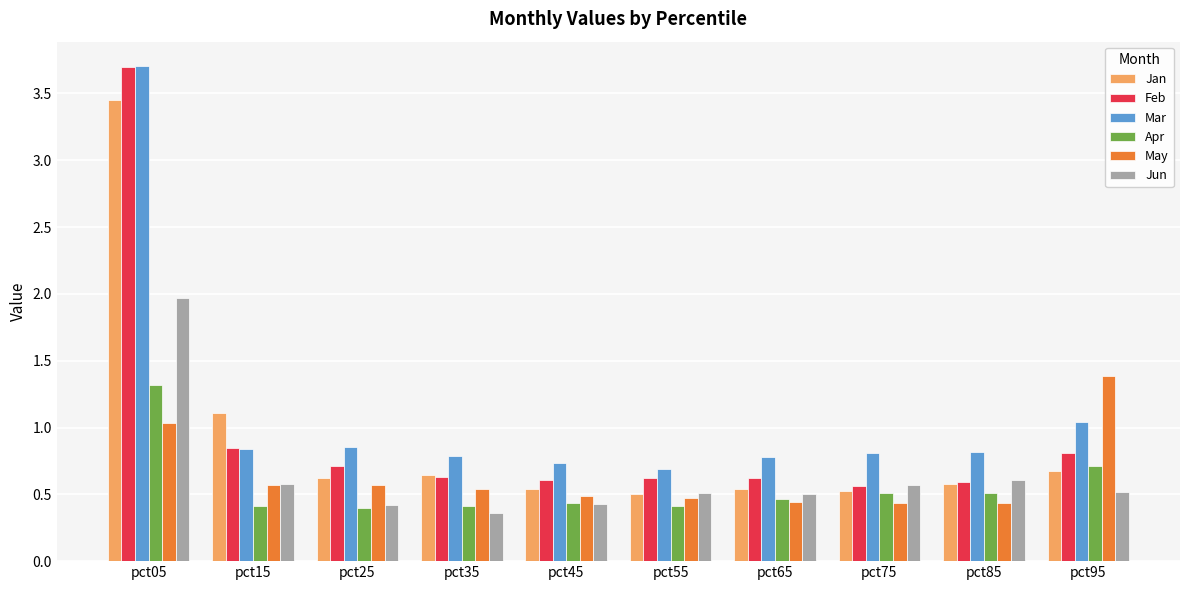

Are the bars grouped side by side (vs. stacked)?

Yes